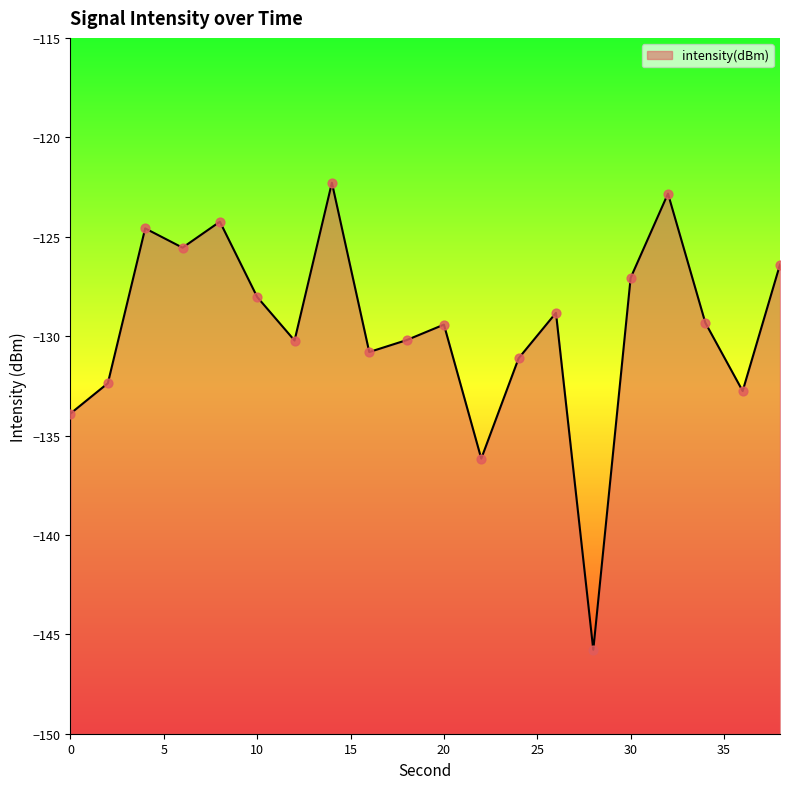

What is the change in value from 18 to 28?

-15.6